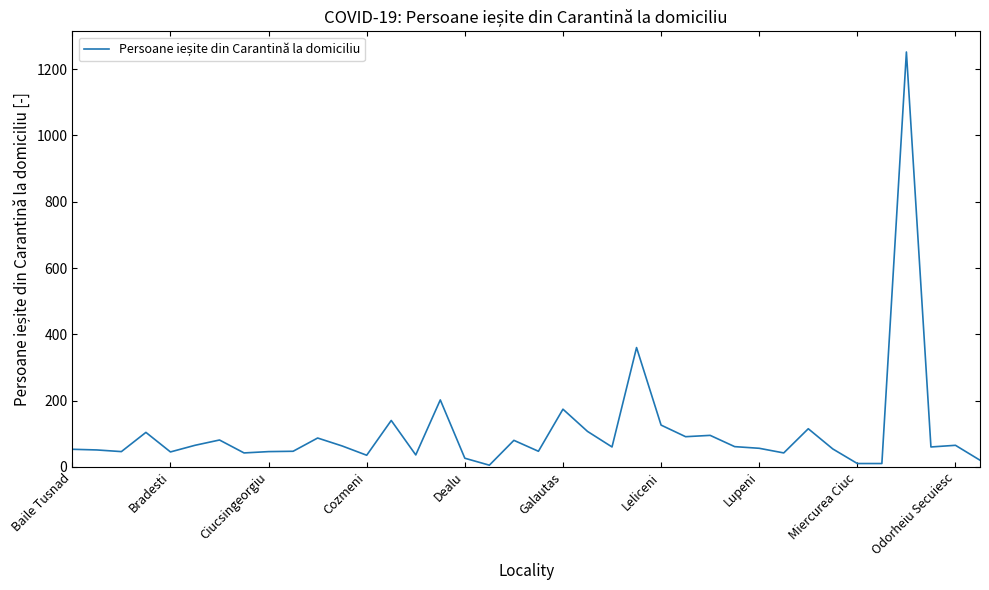

What is the maximum value shown in the chart?

1252